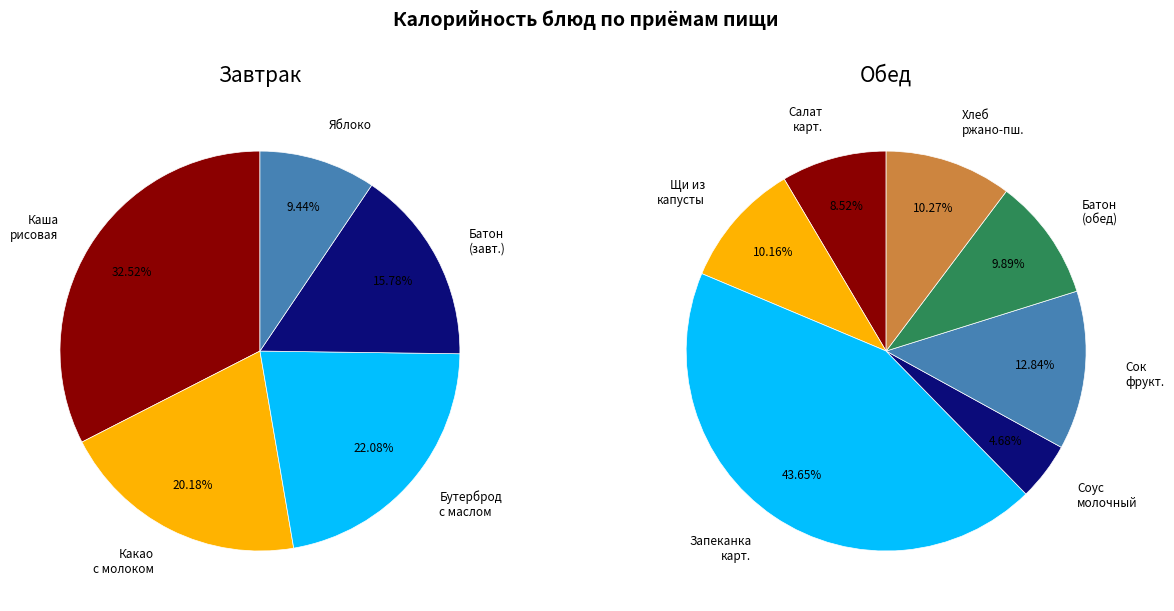

Is it true that Батон обогащенный (завтрак) is 11% of the pie?

False